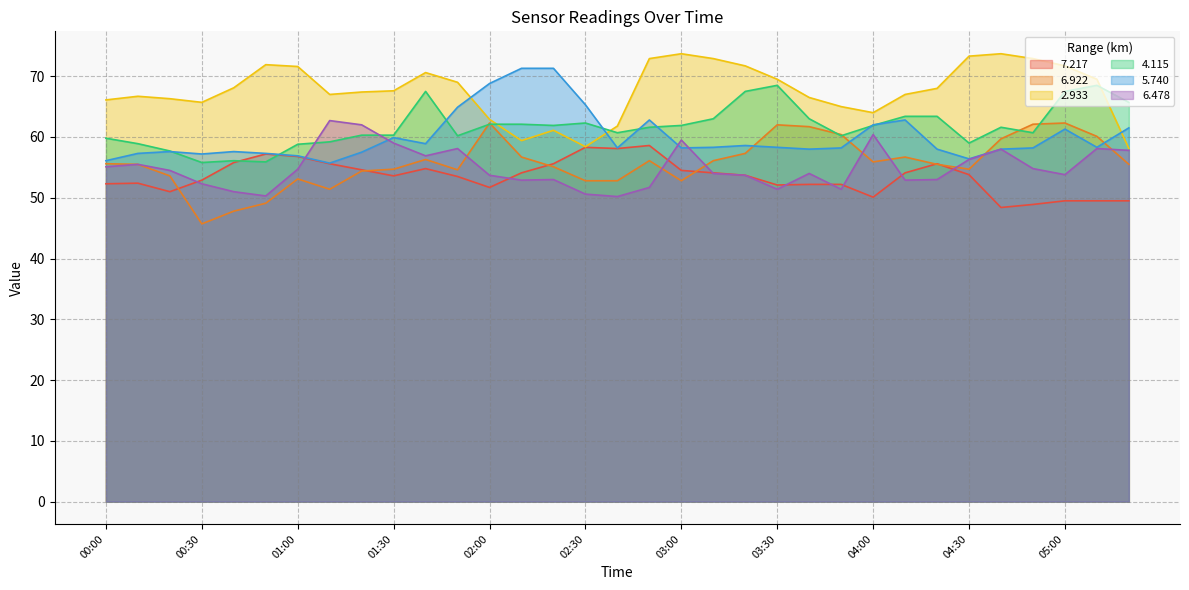

How many data points in 5.740 are above 58?

20